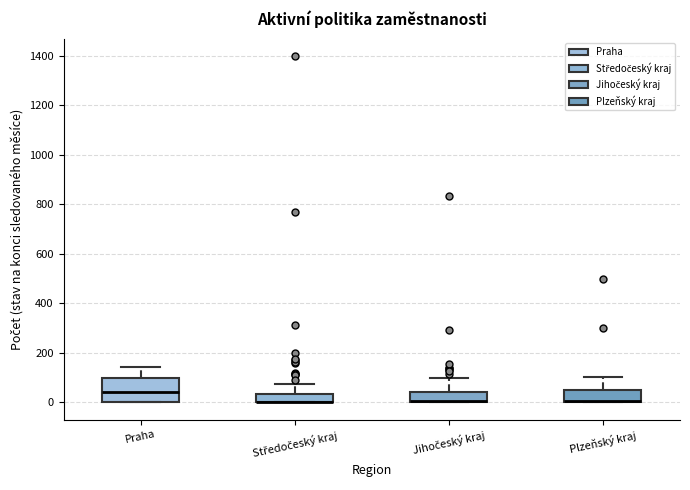

Where is the upper edge of the box for Plzeňský kraj on the y-axis? The values are not printed on the chart, so give them approximately, as read against the axis.

40